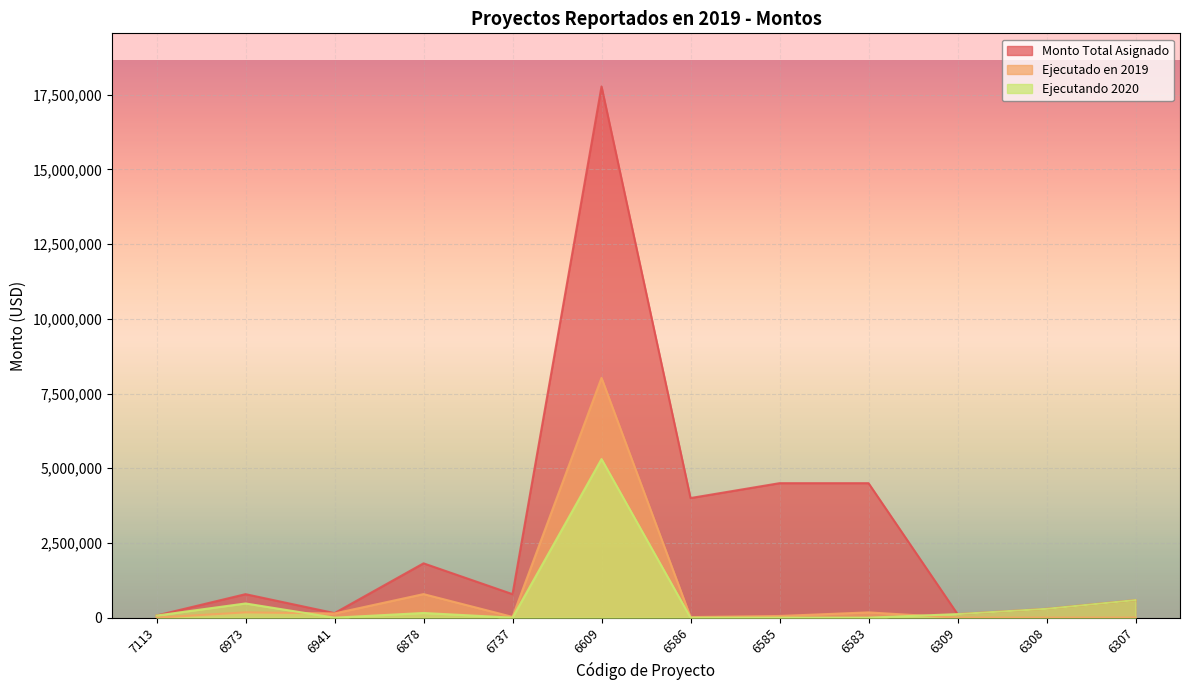

What is the average value of the Monto Total Asignado series?

2949502.6